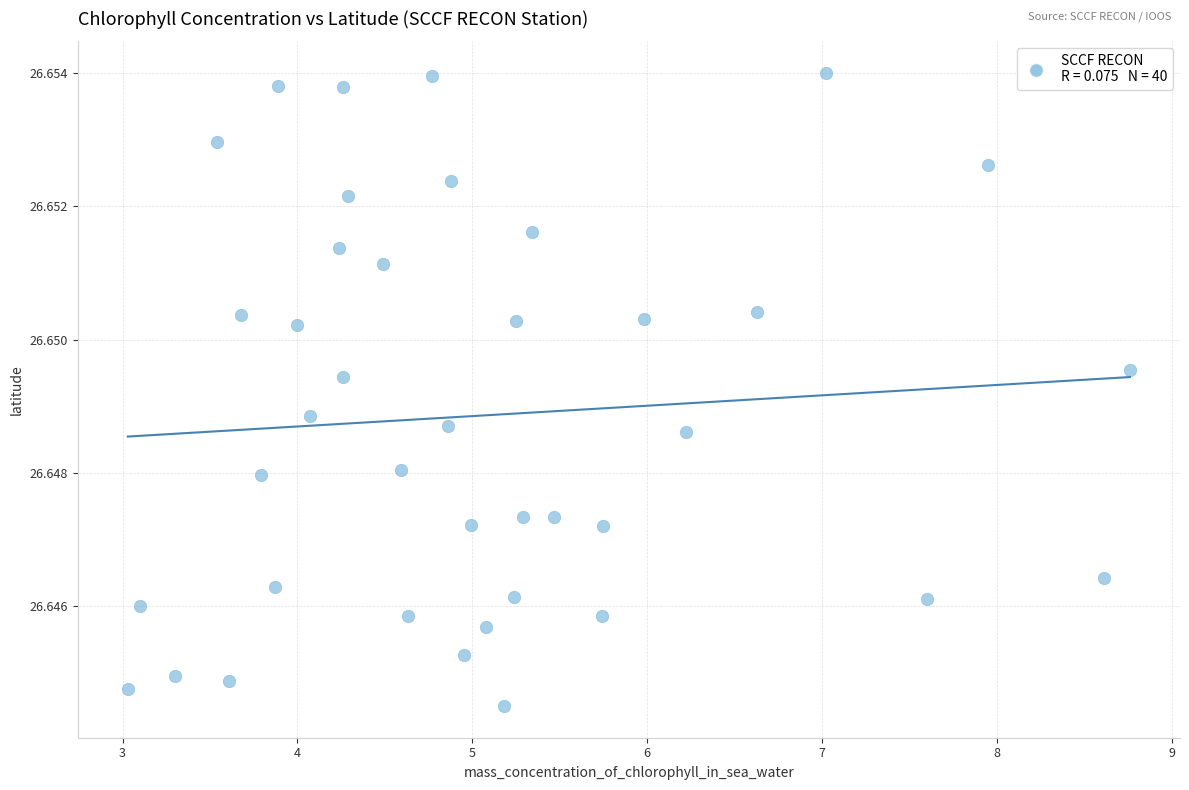

What is the range of X values (max minus min)?

5.7